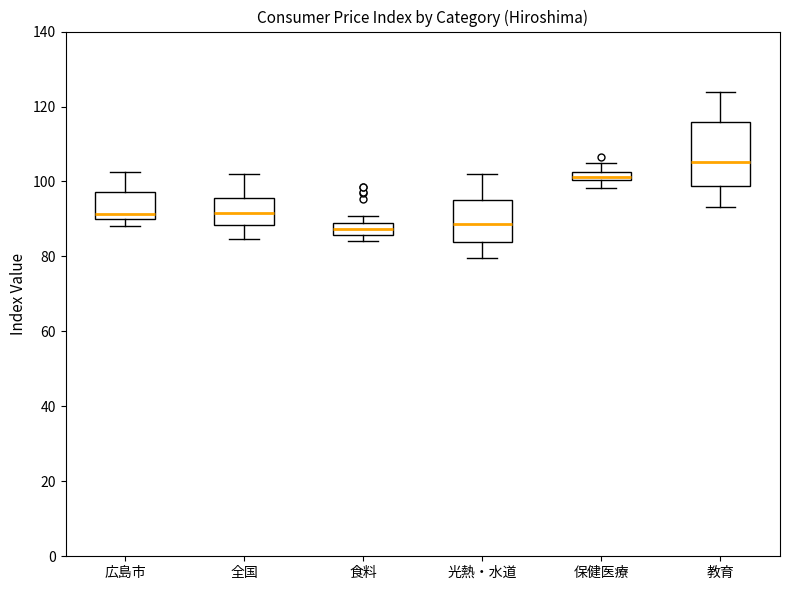

Where is the lower edge of the box for 広島市 on the y-axis? The values are not printed on the chart, so give them approximately, as read against the axis.

90